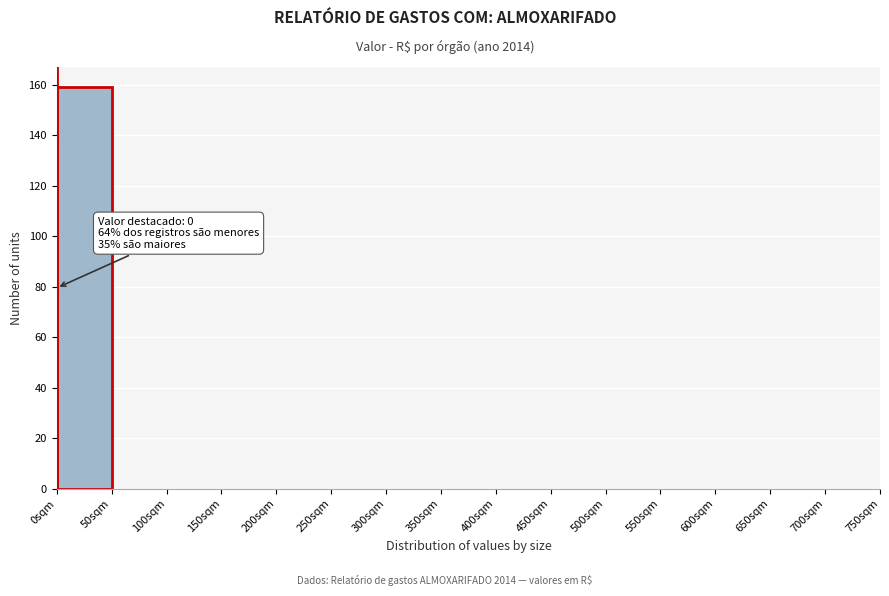

Over which range of the x-axis is the bar tallest?

0 to 50